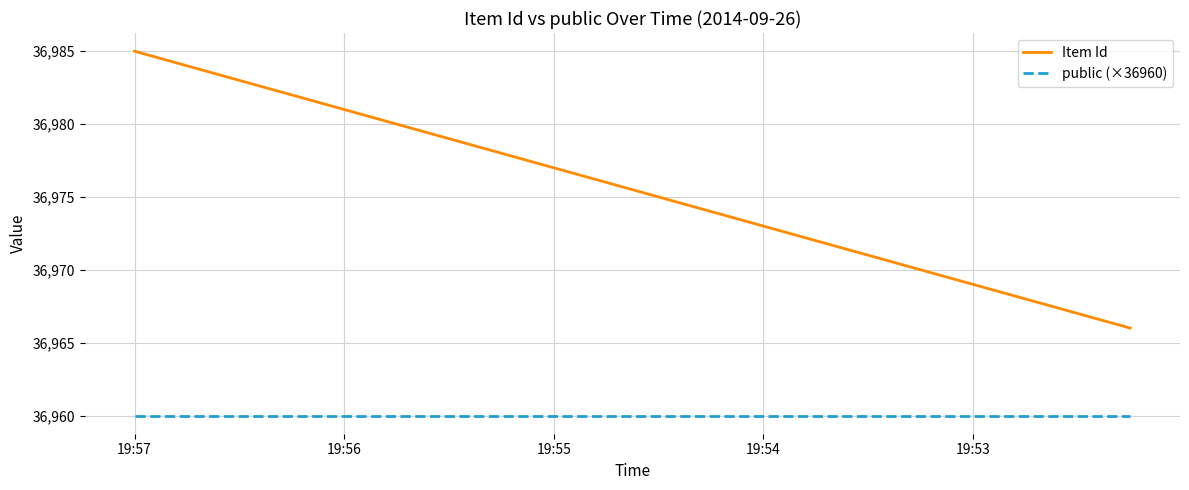

True or false: Item Id has more than 2 points higher than both neighbors.

False